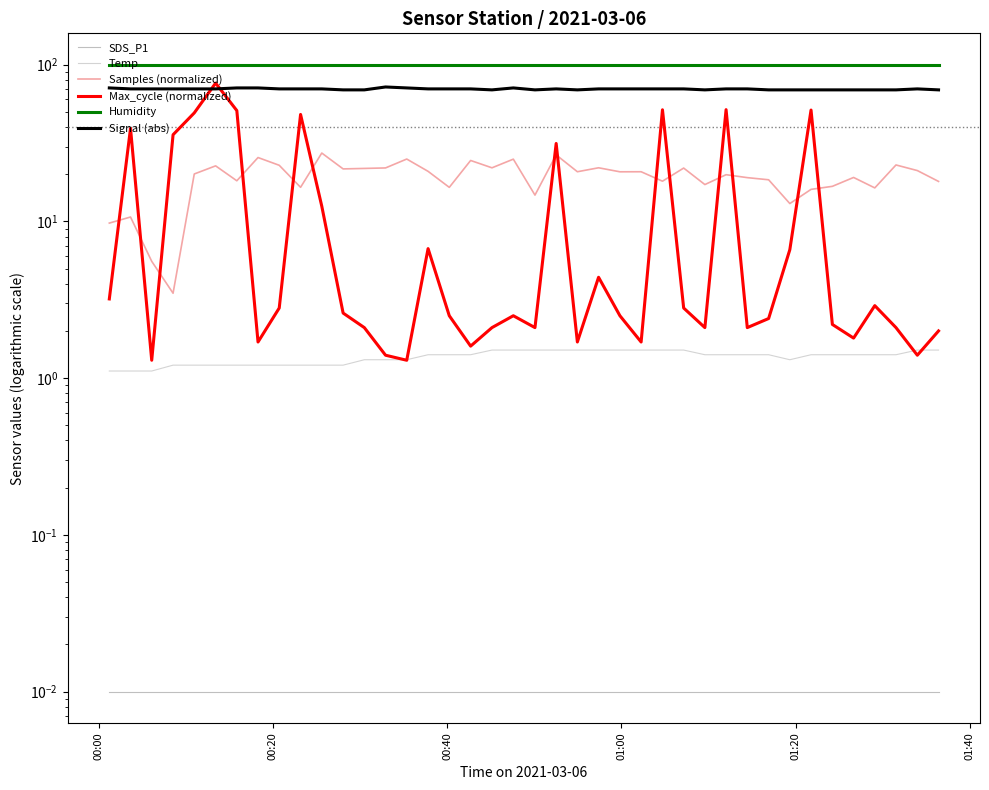

True or false: Signal (abs) and Humidity intersect in this chart.

False